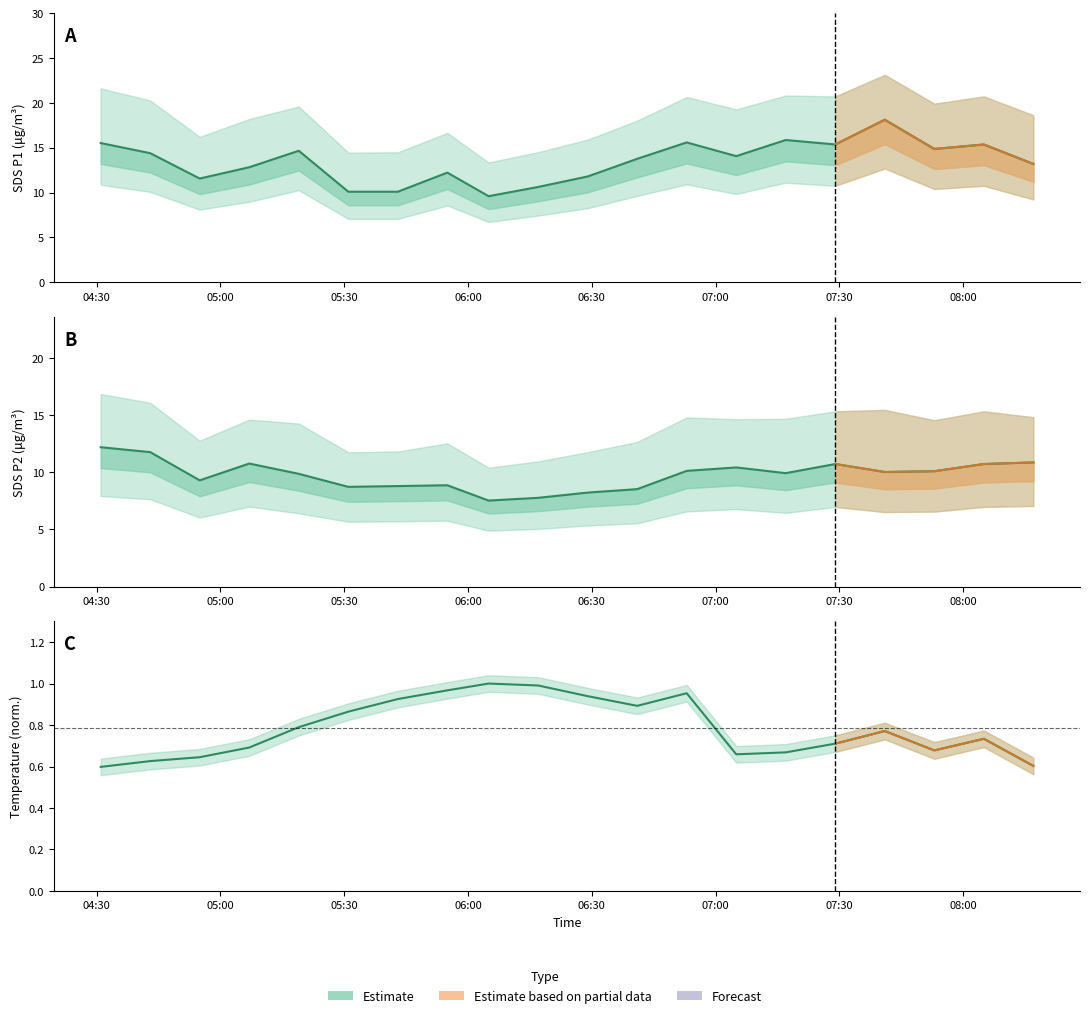

What is the label of the 4th point from the left?

06:00